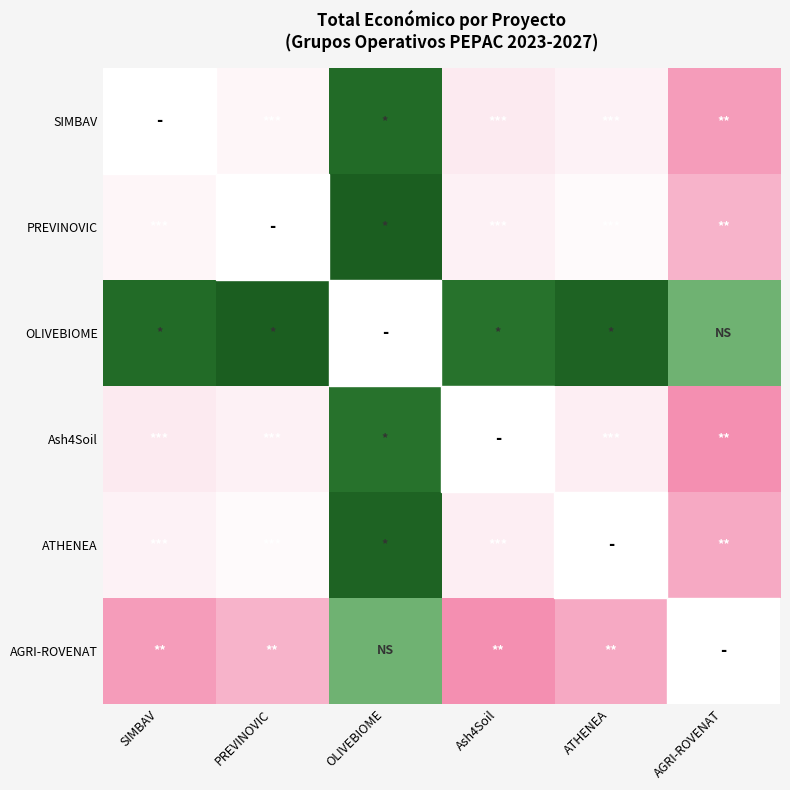

Rank the series by their maximum value, from lowest to highest.

OLIVEBIOME, SIMBAV, PREVINOVIC, ATHENEA, Ash4Soil, AGRI-ROVENAT